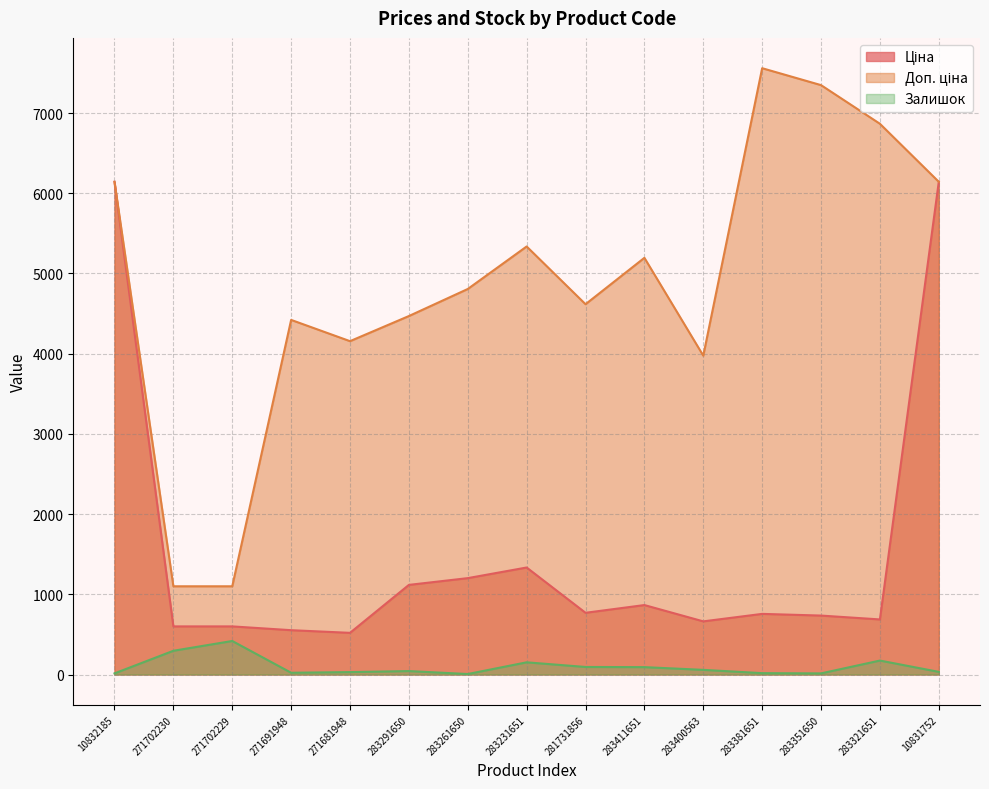

Rank the series at 283321651 from highest to lowest value.

Доп. ціна, Ціна, Залишок